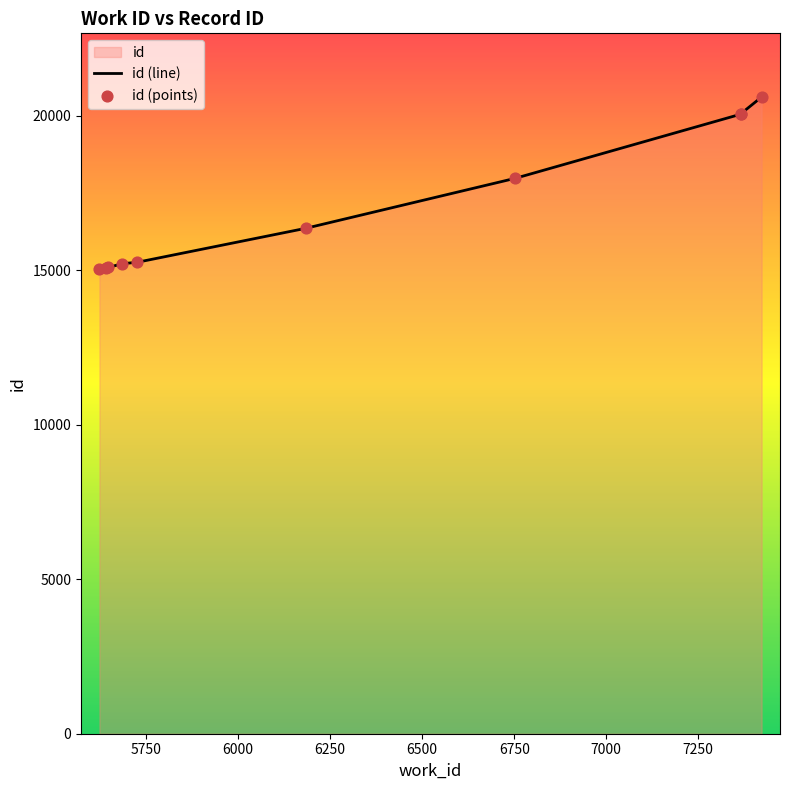

What is the change in value from 5641 to 7365?

+4975